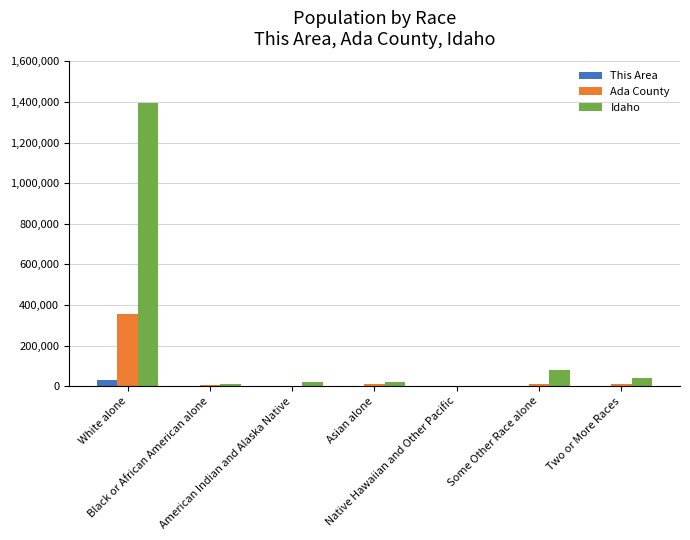

What is the maximum value for Idaho?

1396487